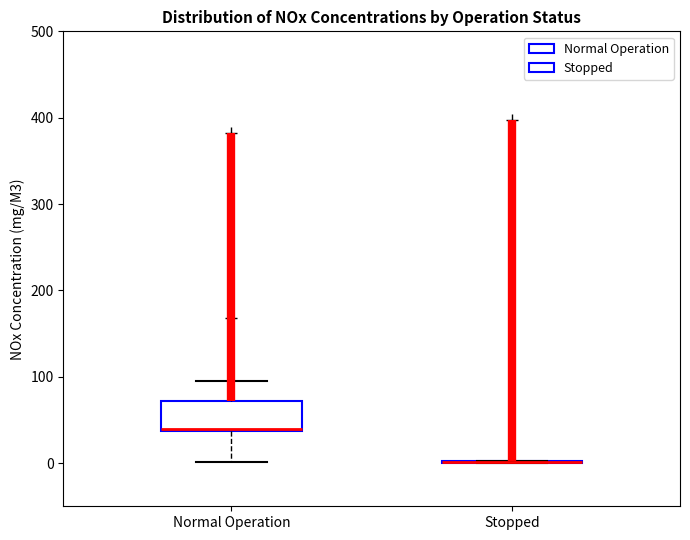

Reading left to right, read every box against the y-axis: the position of its median line, the range the box covers, and the ends of its whiskers. The values are not printed on the chart, so give them approximately, as read against the axis.

Normal Operation: median 40, box 40 to 70, whiskers 0 to 90
Stopped: box collapsed to a line at 0, whiskers 0 to 0